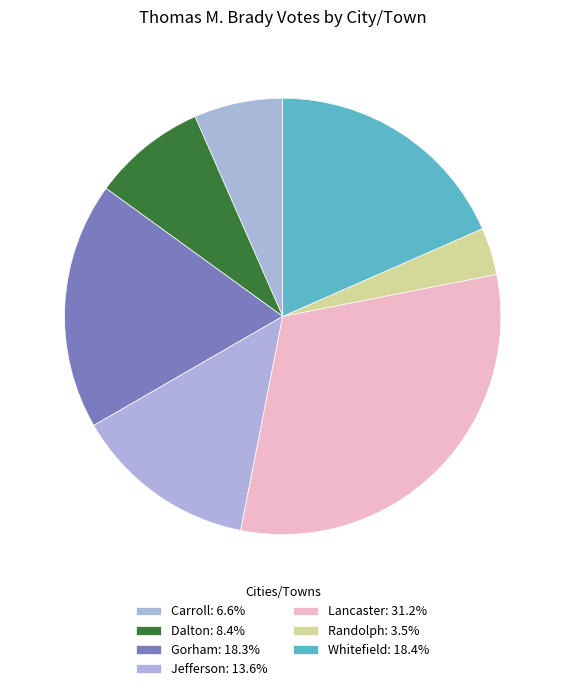

Which has a higher value, Lancaster or Gorham?

Lancaster